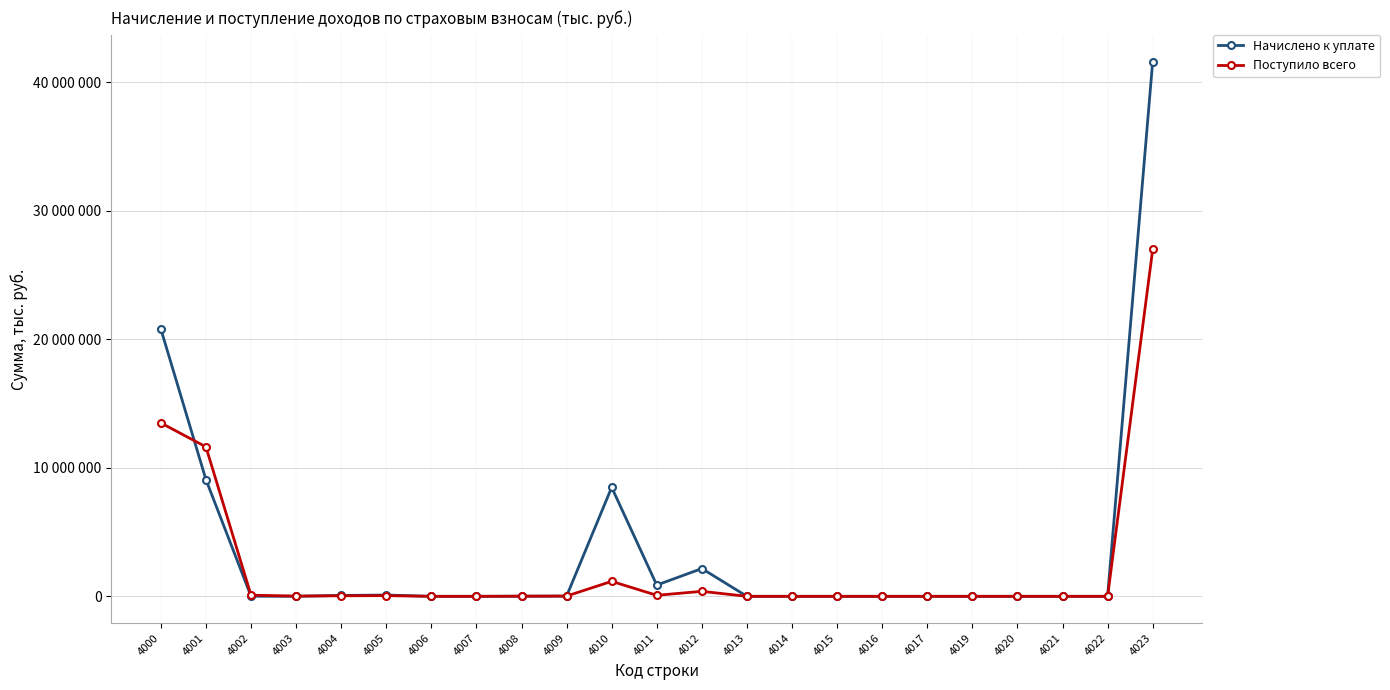

What is the total value across all series at 4000?

34291430